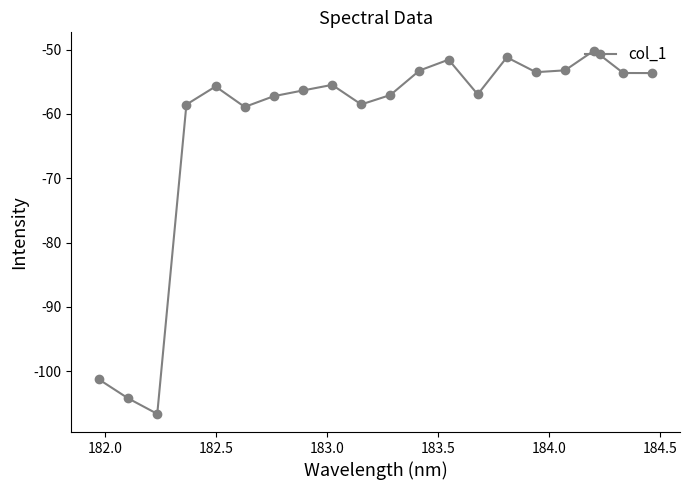

What is the maximum value shown in the chart?

-50.1